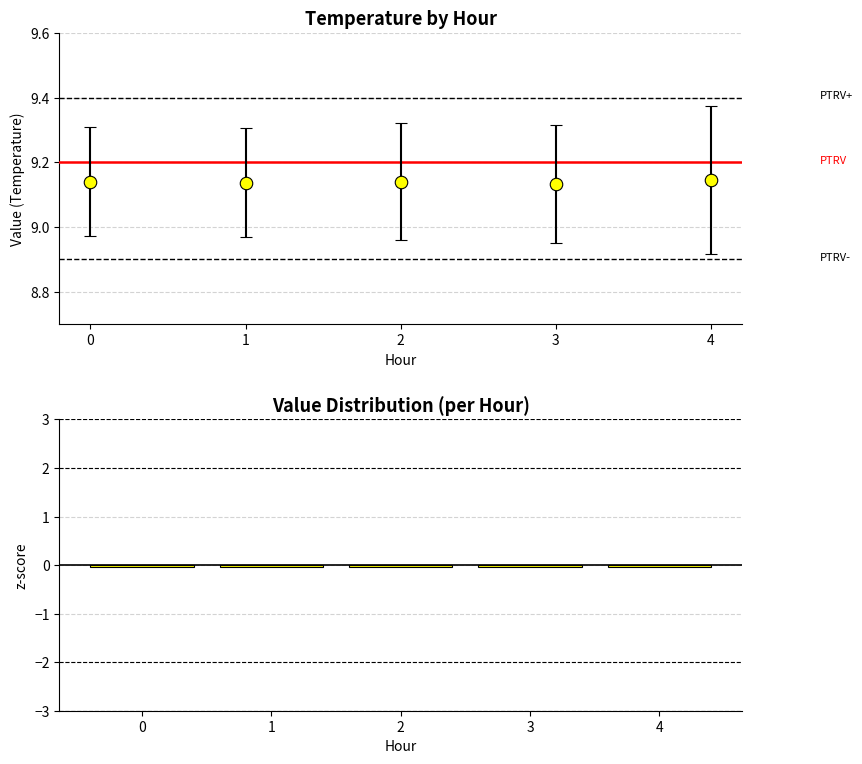

True or false: the data shows -0.0 at 2.

True